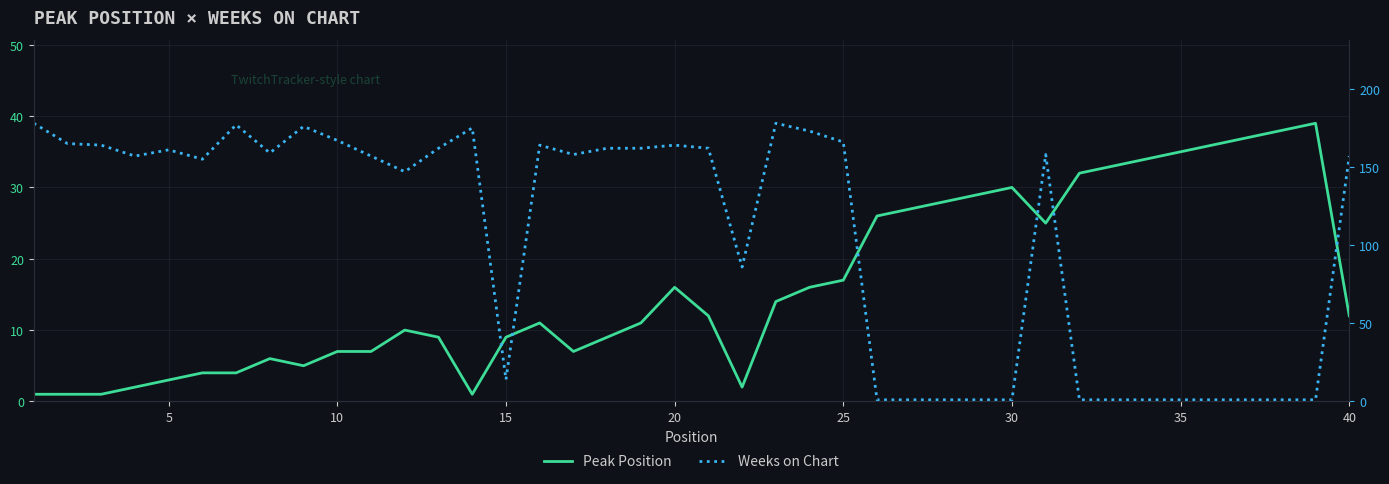

What is the value of the Weeks on Chart point at the 10th from the left?

167